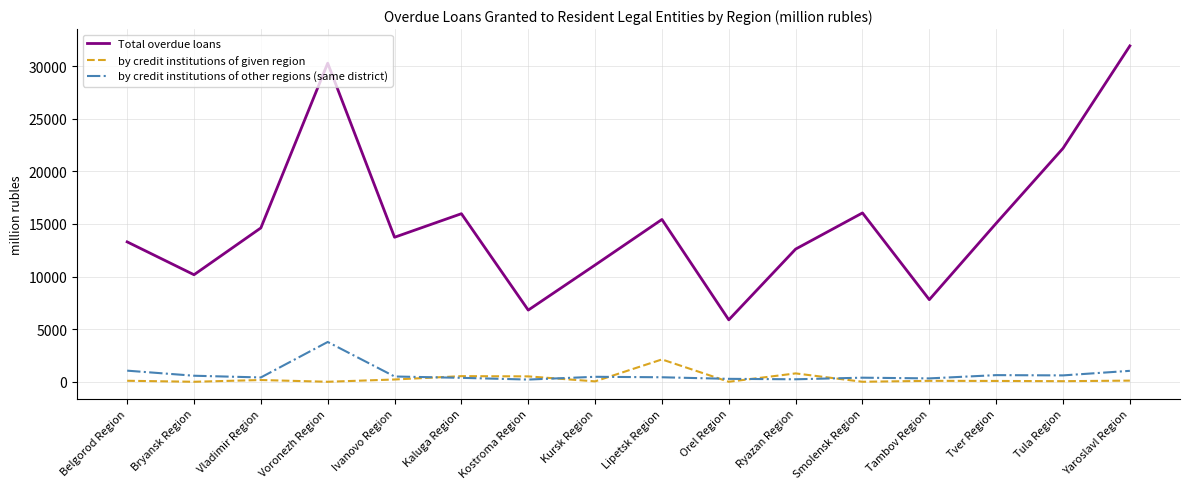

What is the average value of the Total overdue loans series?

15178